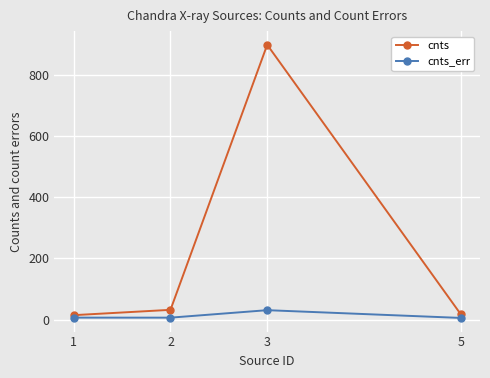

In cnts, how many points are higher than both neighbors (excluding endpoints)?

1